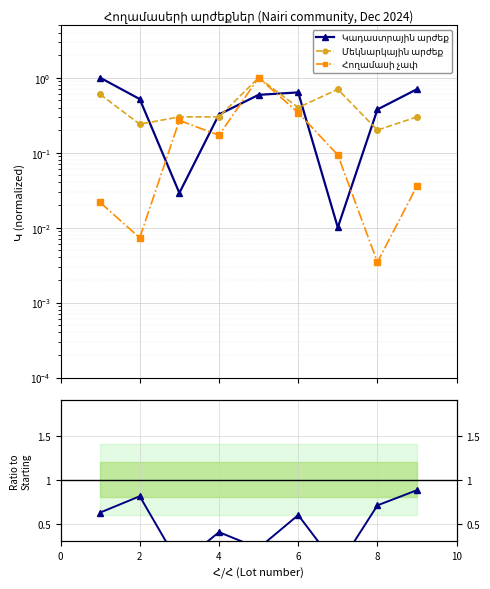

In Հողամասի չափ, how many points are lower than both neighbors (excluding endpoints)?

3